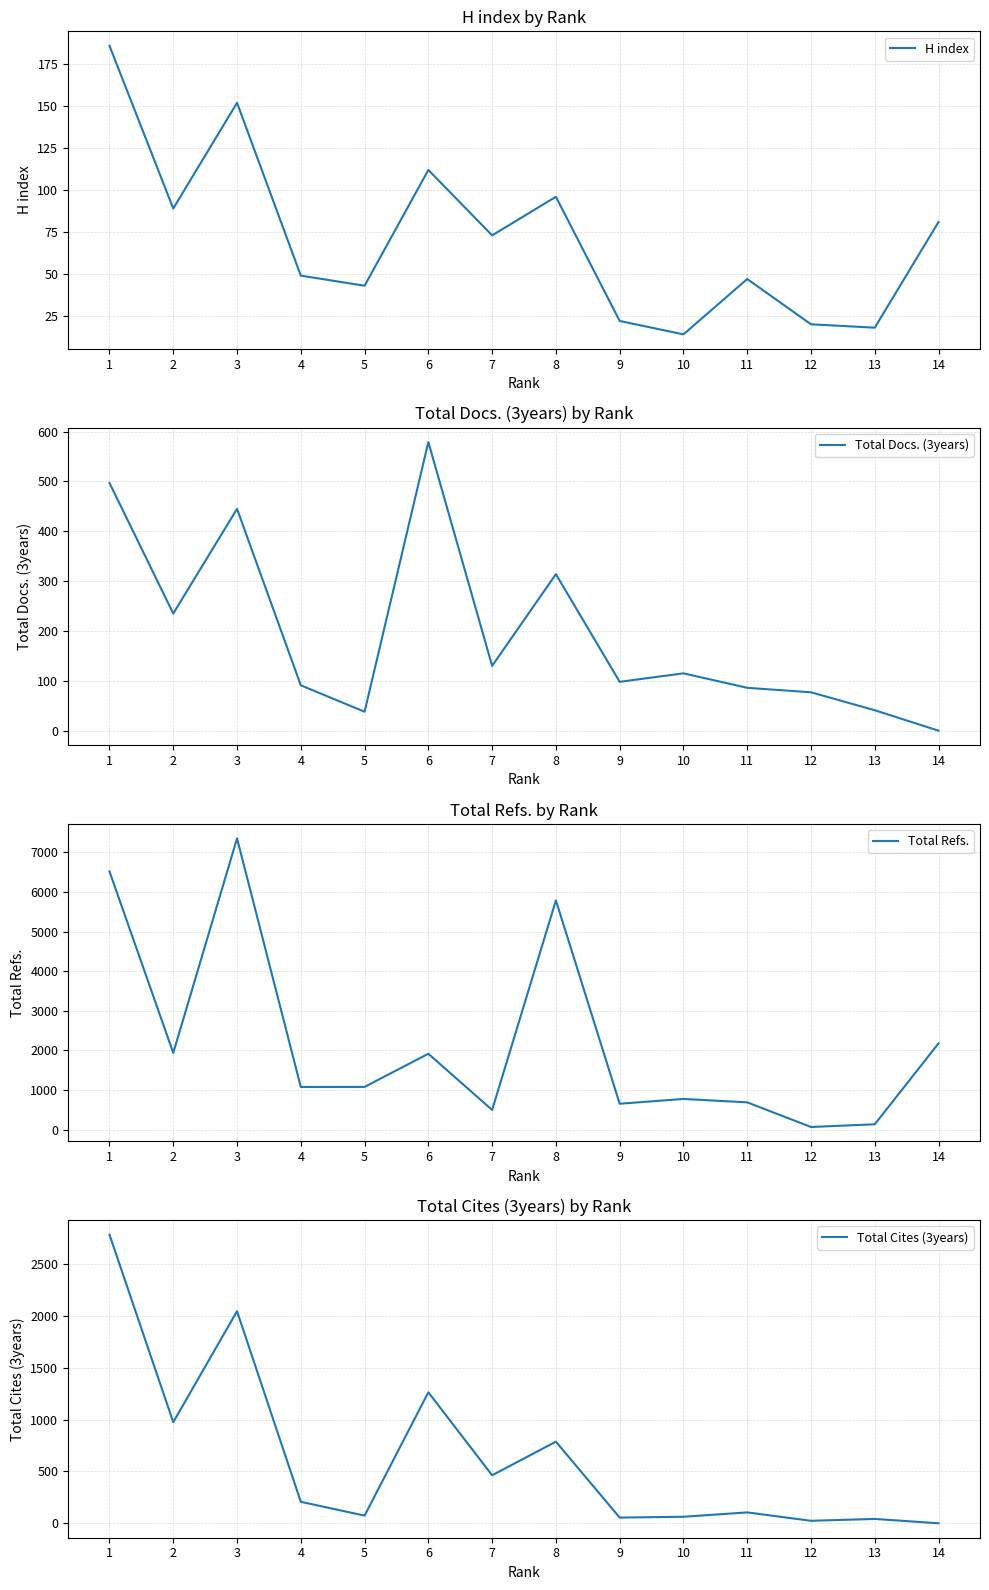

Reading right to left, transcribe all the data shown in this chart.

H index: 81	18	20	47	14	22	96	73	112	43	49	152	89	186
Total Docs. (3years): 0	41	77	86	115	98	314	130	579	38	91	445	235	497
Total Refs.: 2177	133	65	687	773	652	5786	495	1914	1077	1075	7352	1935	6518
Total Cites (3years): 0	42	24	105	63	55	787	463	1263	74	207	2045	975	2783